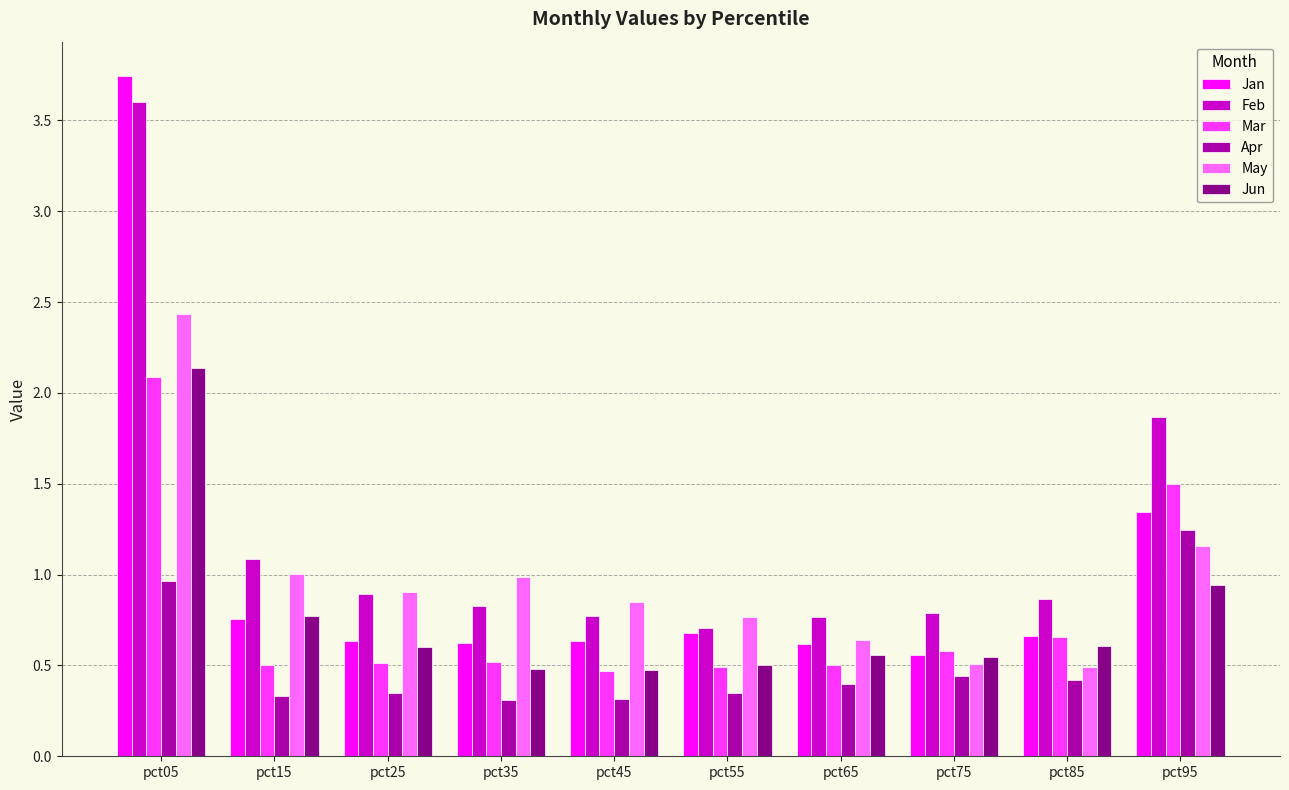

What is the sum of all Jan values?

10.2